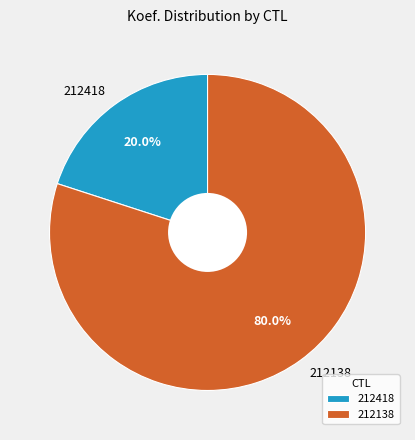

What is the smallest slice in the pie chart?

212418